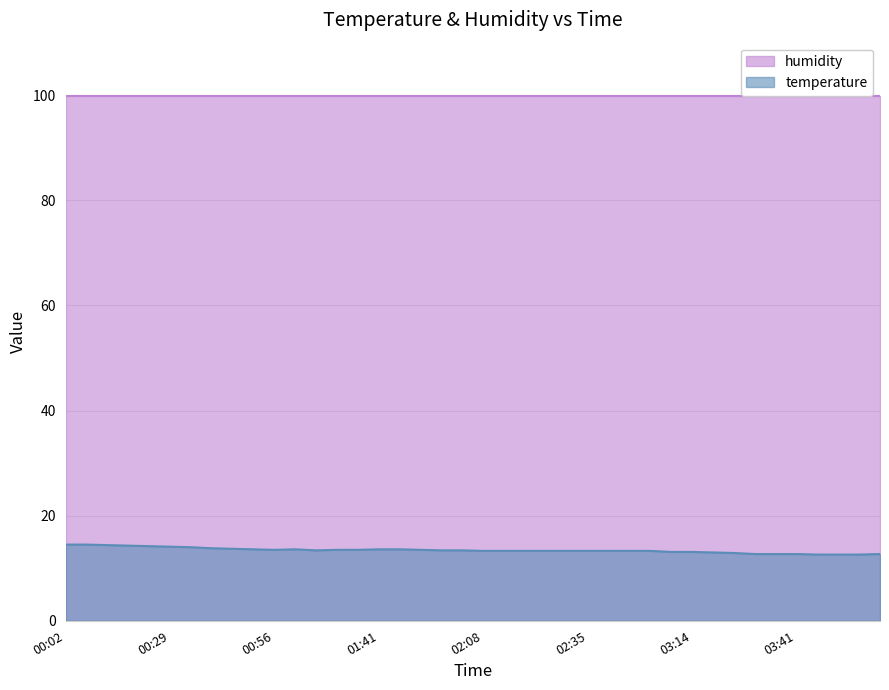

What is the greatest value displayed?

99.9